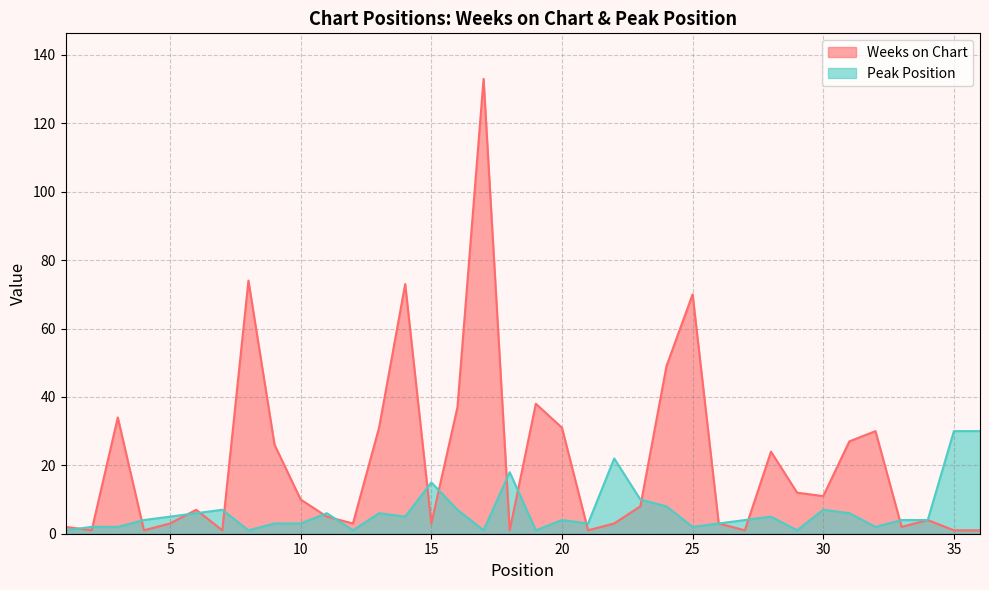

Where does the Peak Position series first go above 4?

5